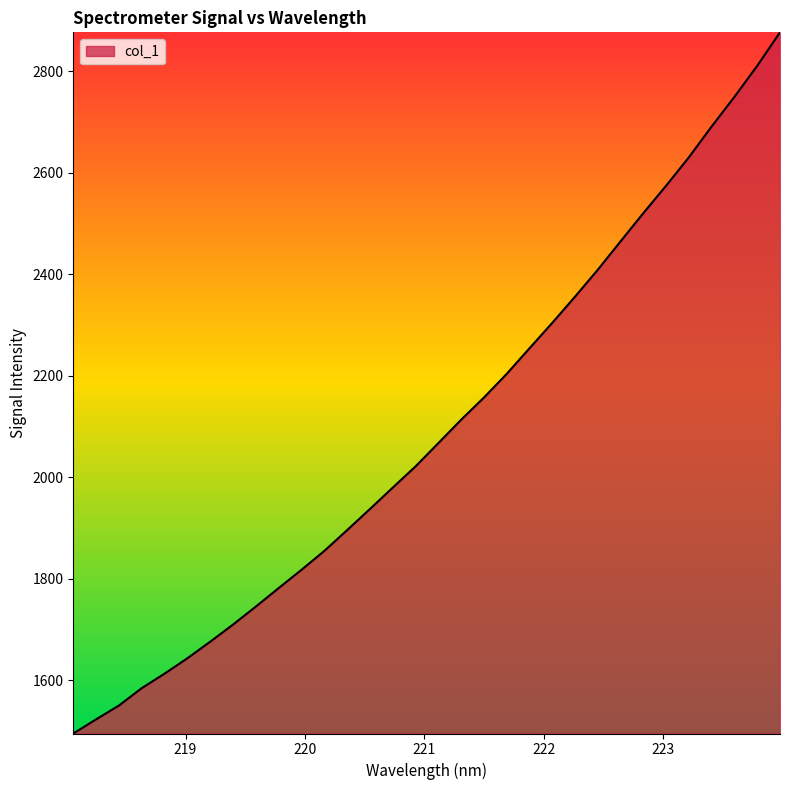

What is the difference between the maximum and minimum values?

1382.2